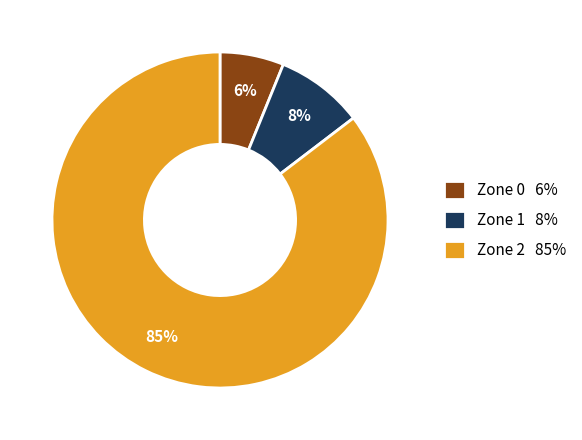

Which slice is the smallest?

Zone 0